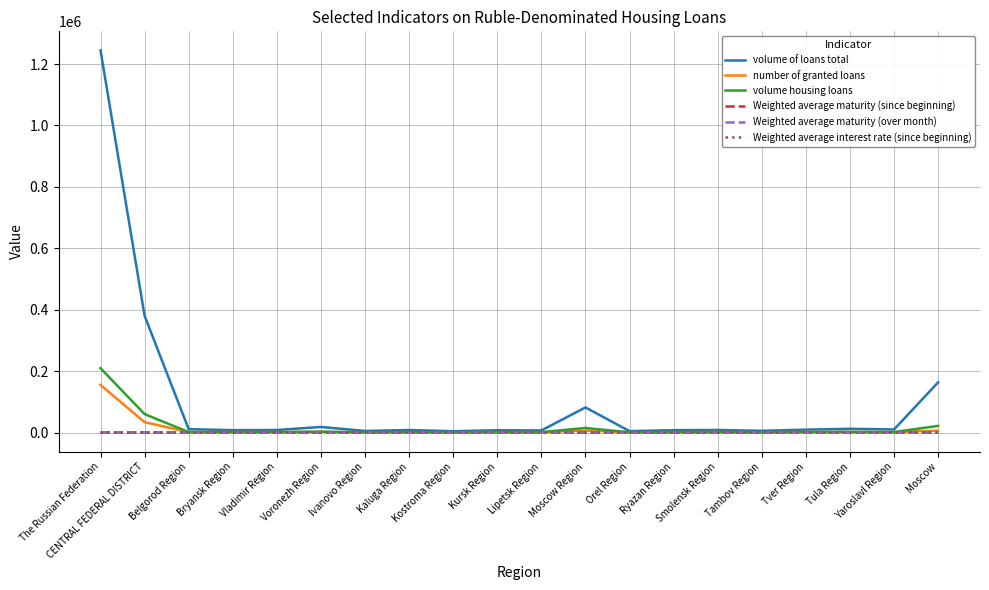

What is the spread (max minus min) of values at Moscow Region?

81721.0